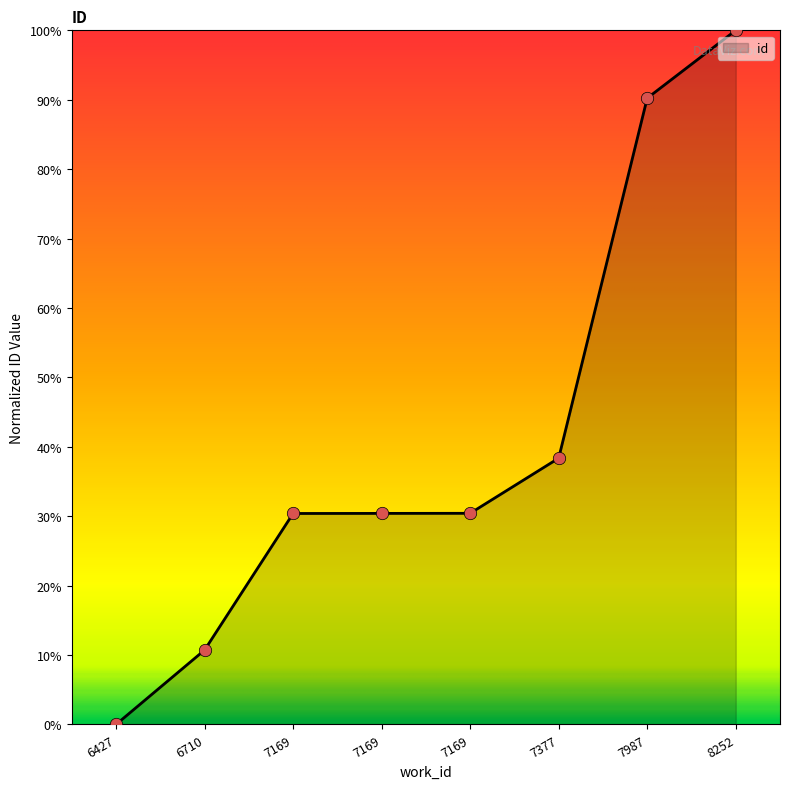

What is the change in value from 6710 to 7377?

+27.6